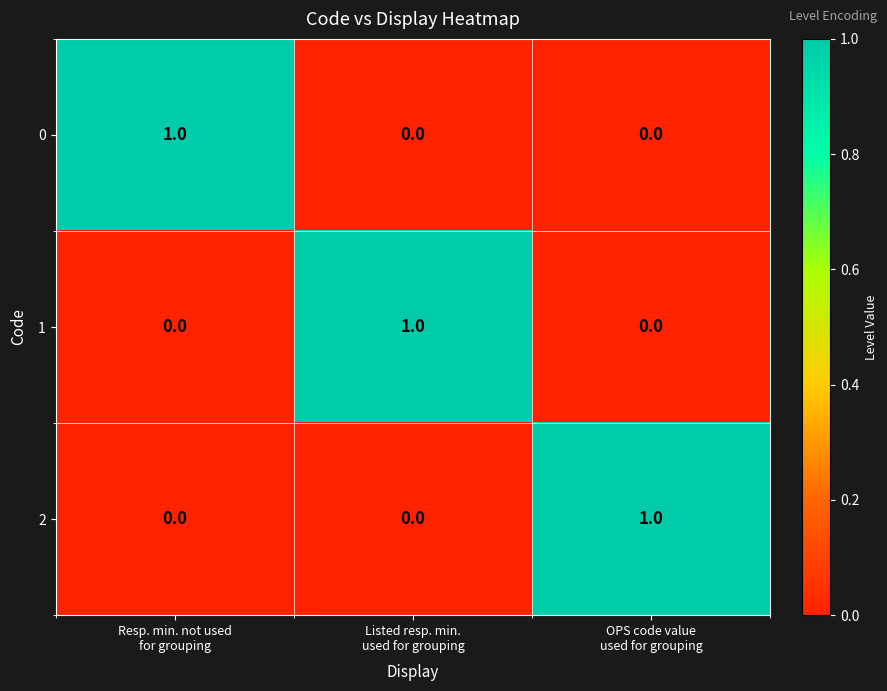

Count the 1 values in the range 0 to 1.

3